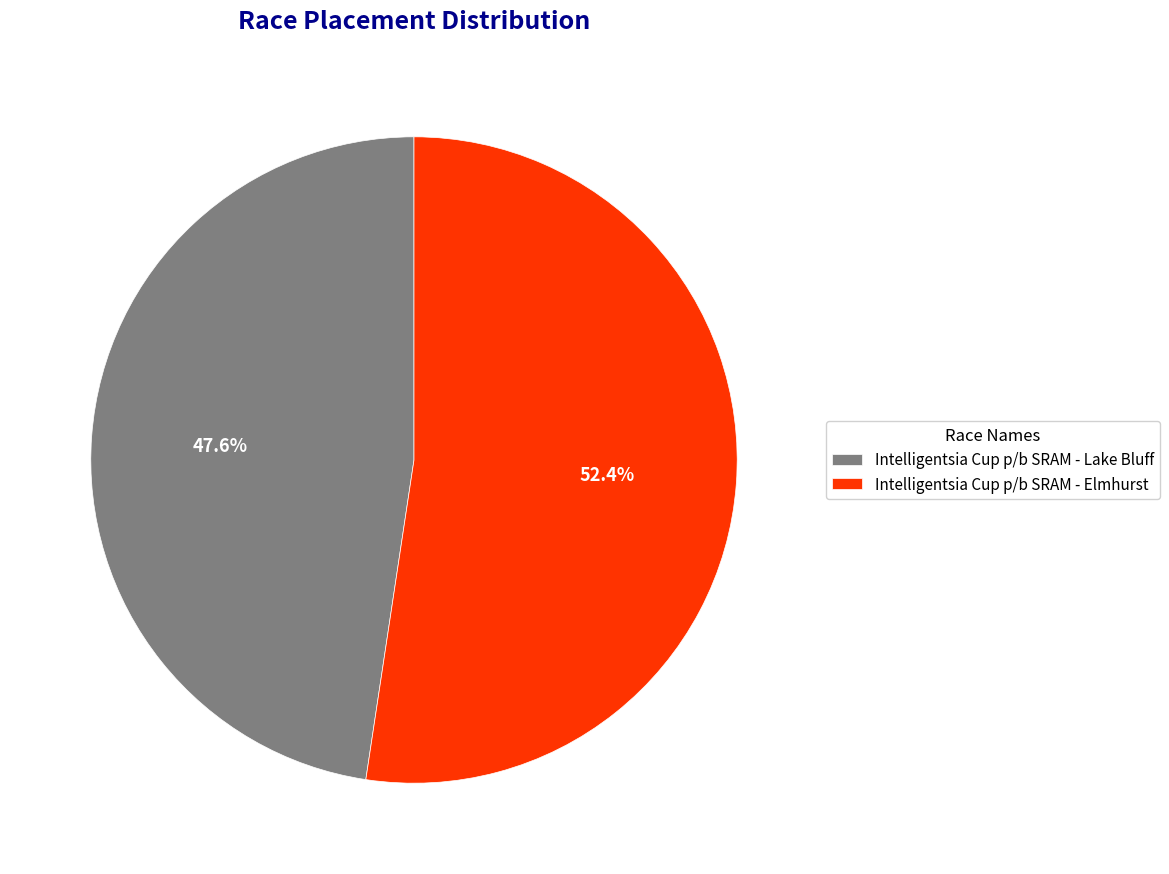

Rank the categories by value from highest to lowest.

Intelligentsia Cup p/b SRAM - Elmhurst, Intelligentsia Cup p/b SRAM - Lake Bluff